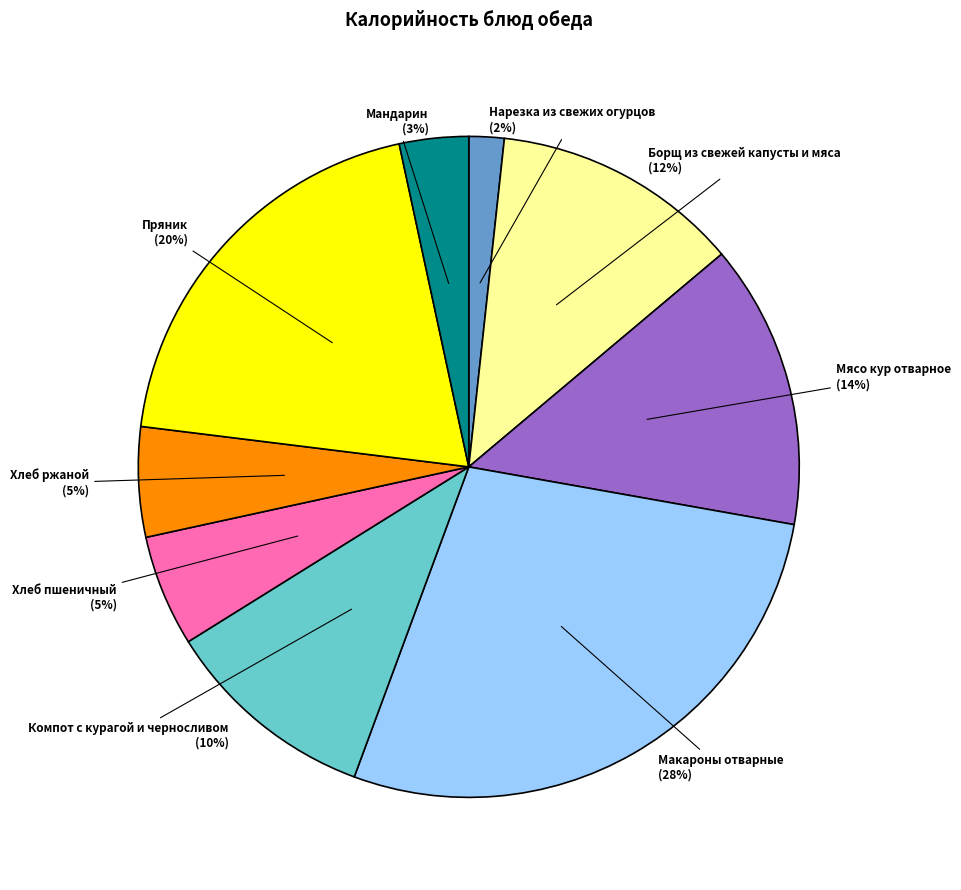

To the nearest percent, what is the combined percentage of Нарезка из свежих огурцов and Борщ из свежей капусты и мяса?

14%